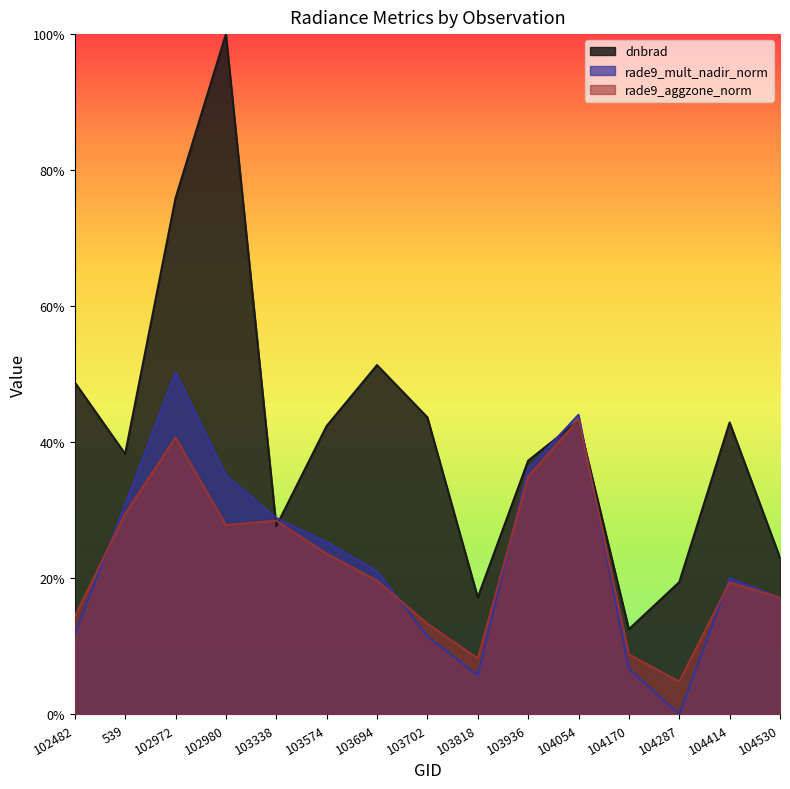

True or false: dnbrad has a value of 0.1 at 104170.

True